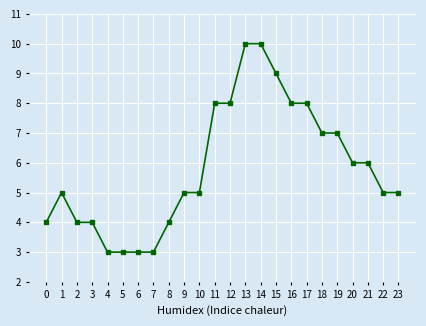

How many series are shown in this chart?

1